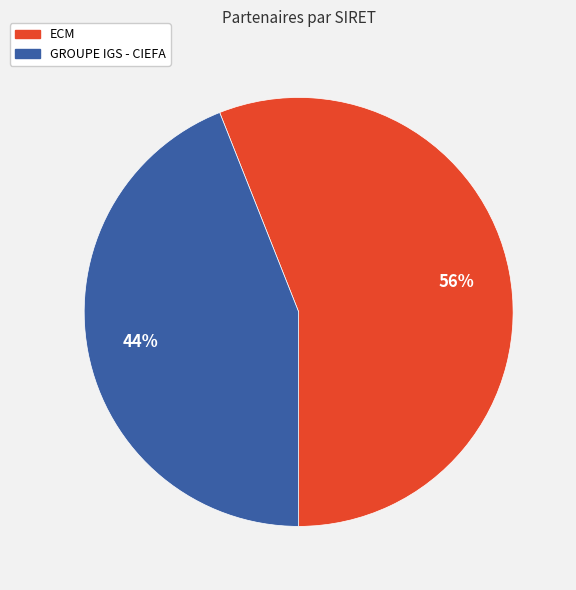

To the nearest percent, what is the combined percentage of ECM and GROUPE IGS - CIEFA?

100%